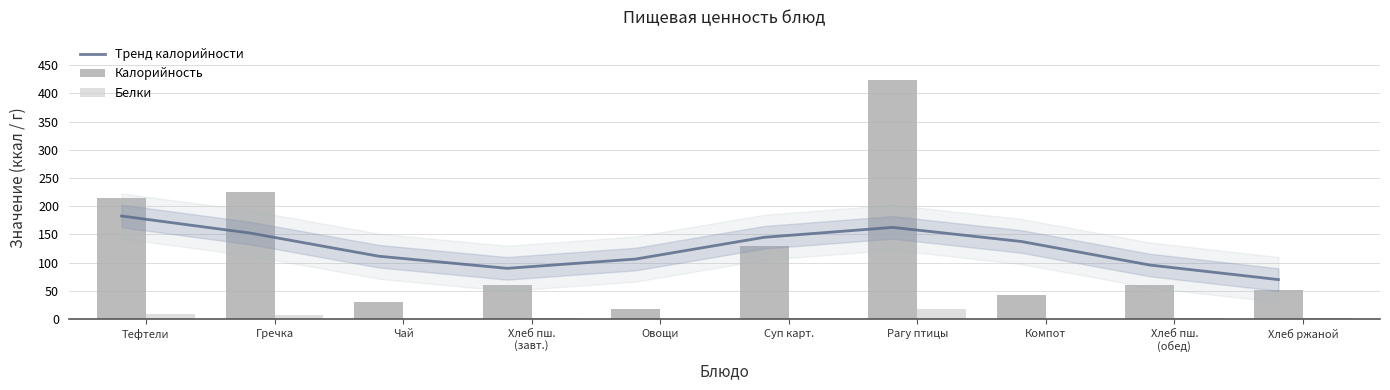

The Калорийность series shows 59.7 at Хлеб пш.
(обед). True or false?

True